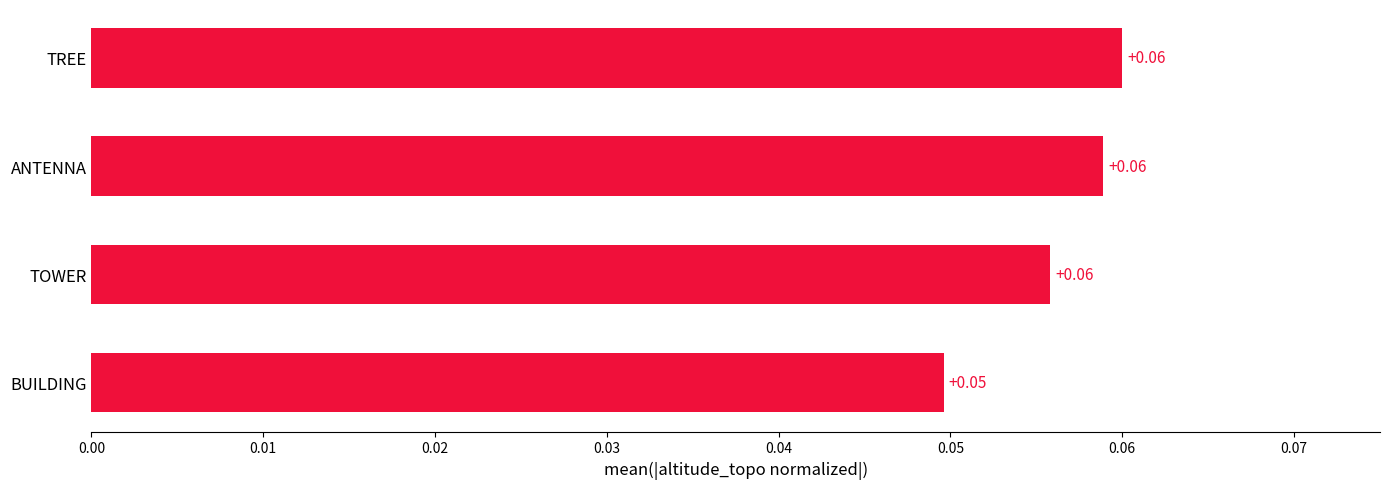

How many data points does each series have?

4